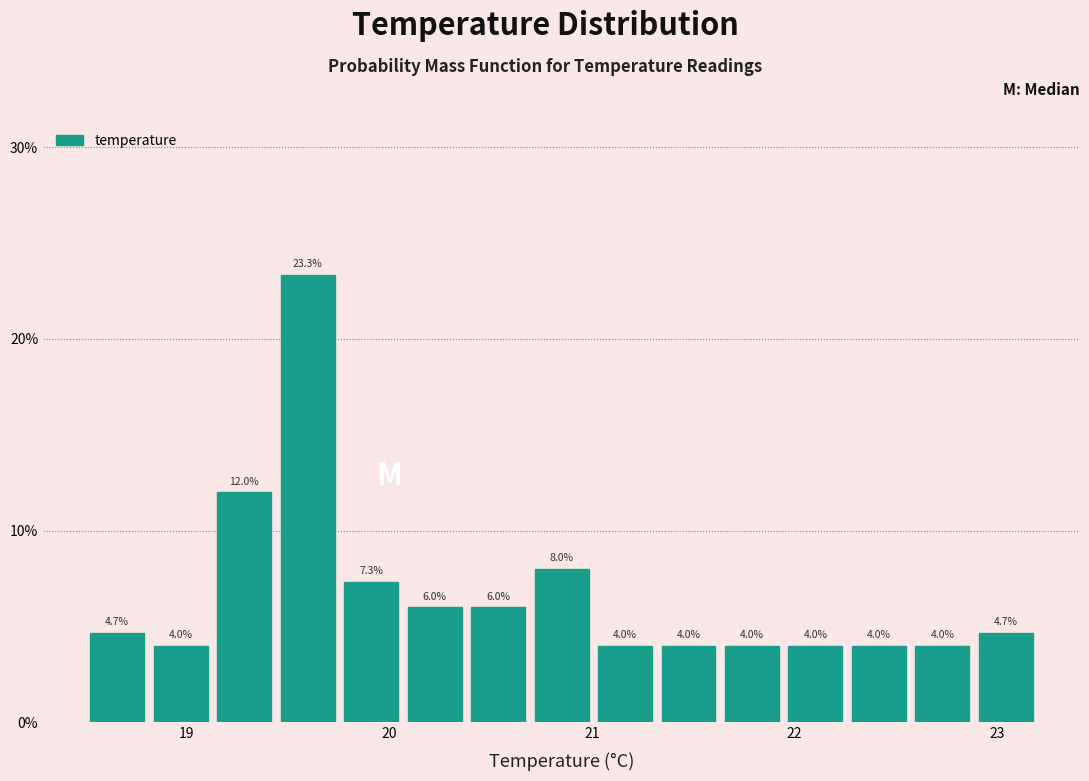

Around what value on the x-axis is the tallest bar? Give the approximate position of its centre, as read against the axis.

19.6